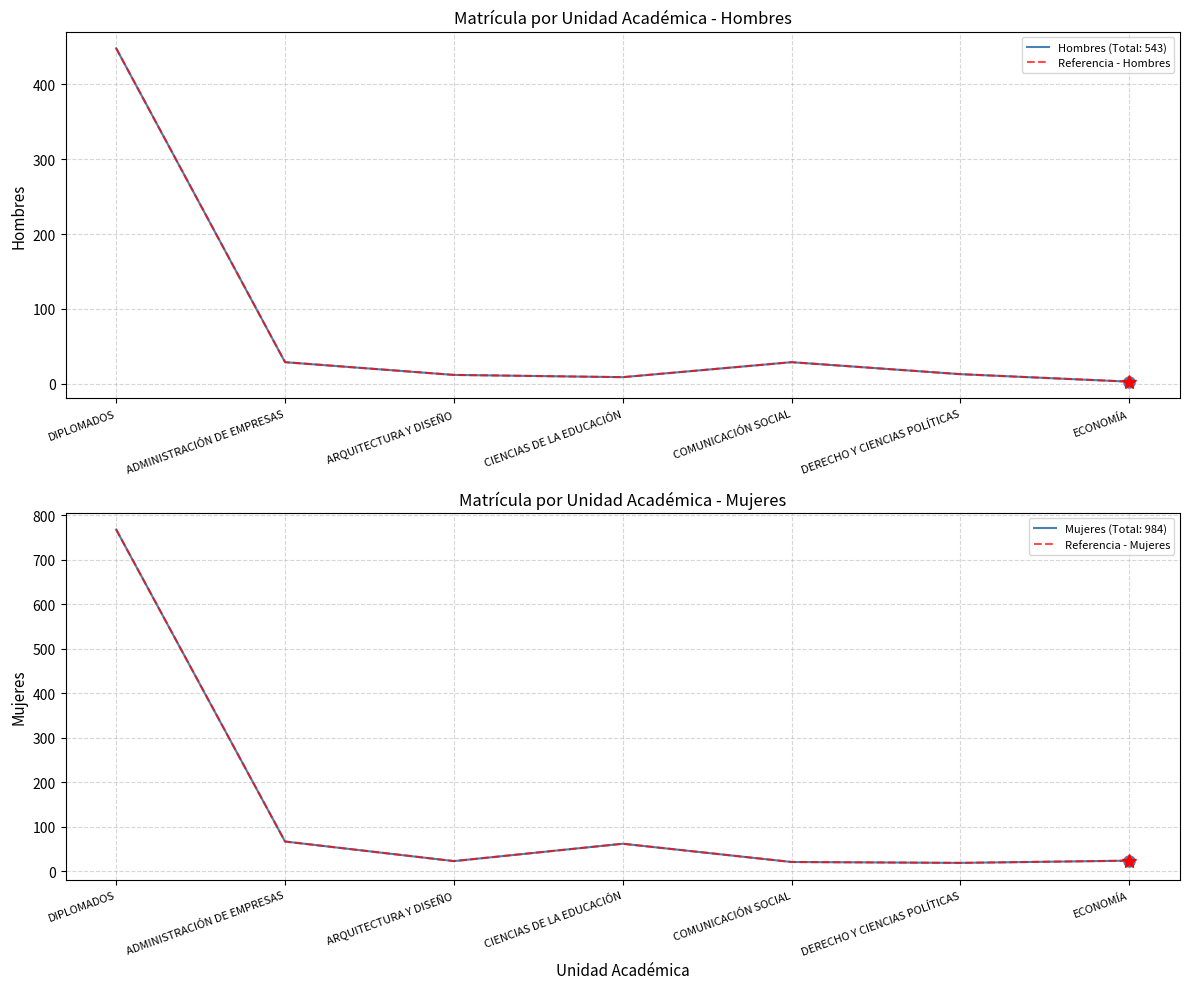

Which series has the largest total across all categories?

Referencia - Mujeres